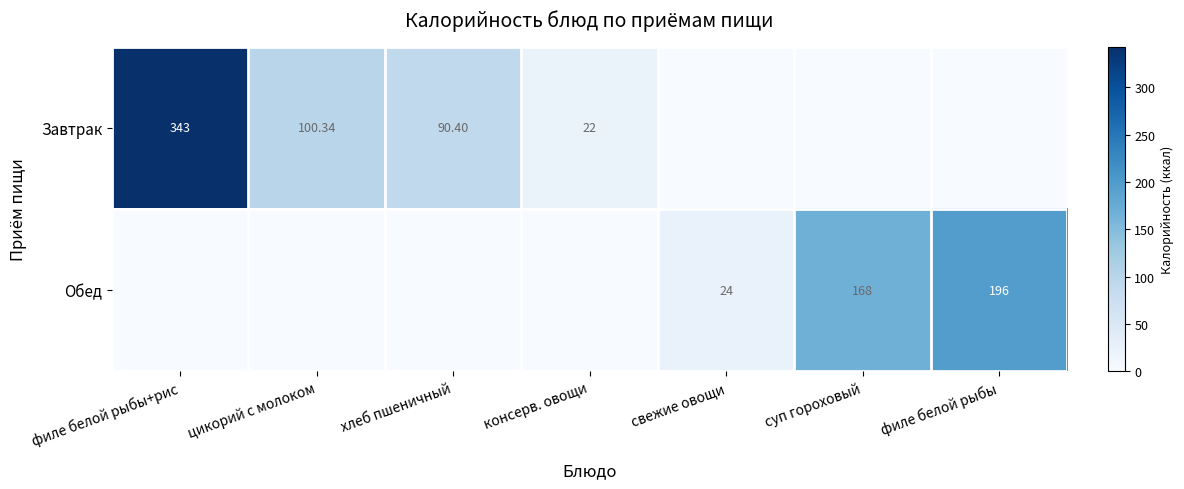

What is the sum of all Обед values?

388.0